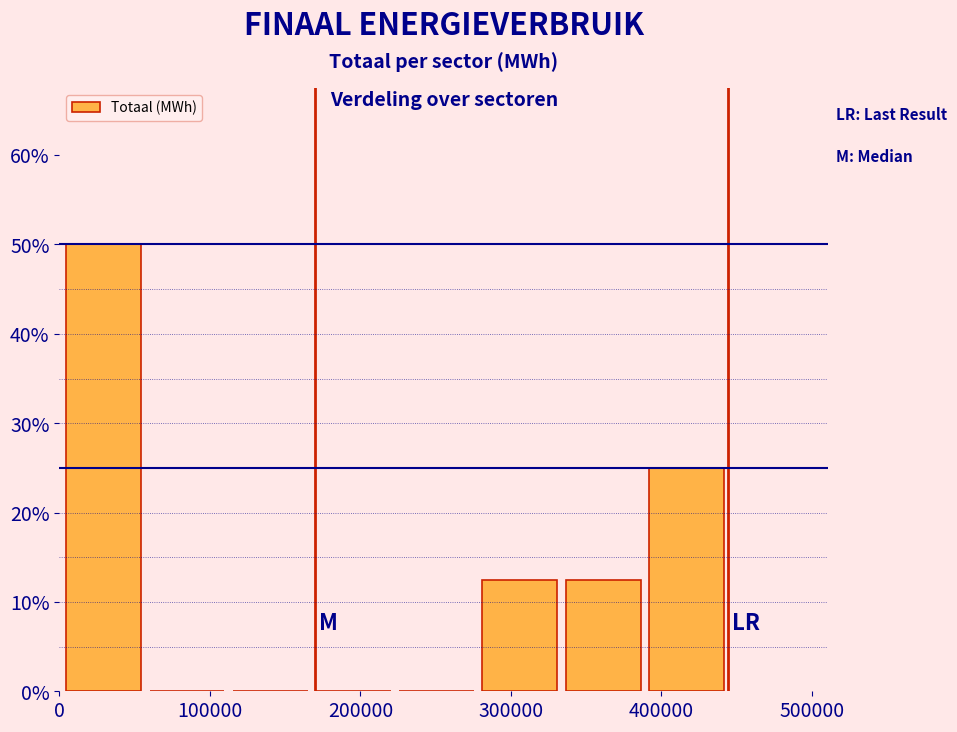

Reading left to right, transcribe this chart: for each bar, give the range it covers on the x-axis and its height. Neither the bar edges nor the heights are printed on the chart, so give them approximately, as read against the axes.

0 to 60000: 50
60000 to 110000: 0
110000 to 170000: 0
170000 to 220000: 0
220000 to 280000: 0
280000 to 330000: 13
330000 to 390000: 13
390000 to 440000: 25